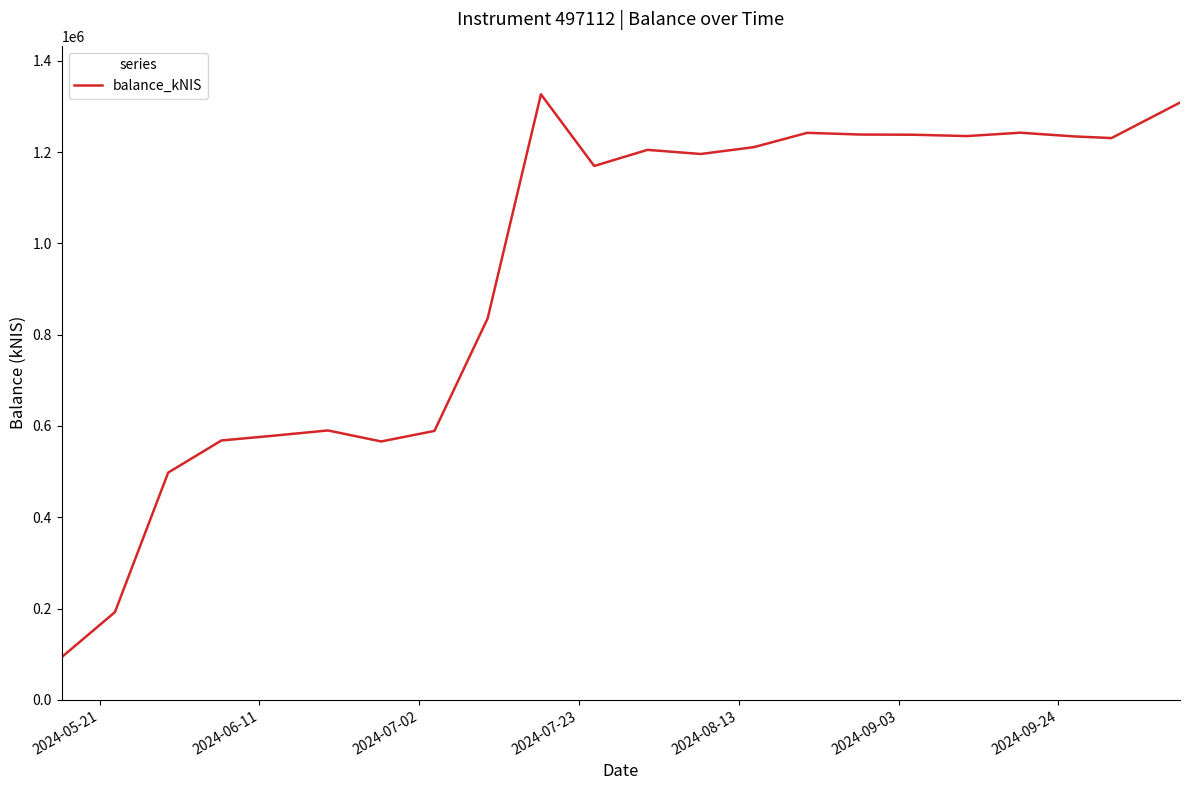

What is the smallest value displayed?

93566.8